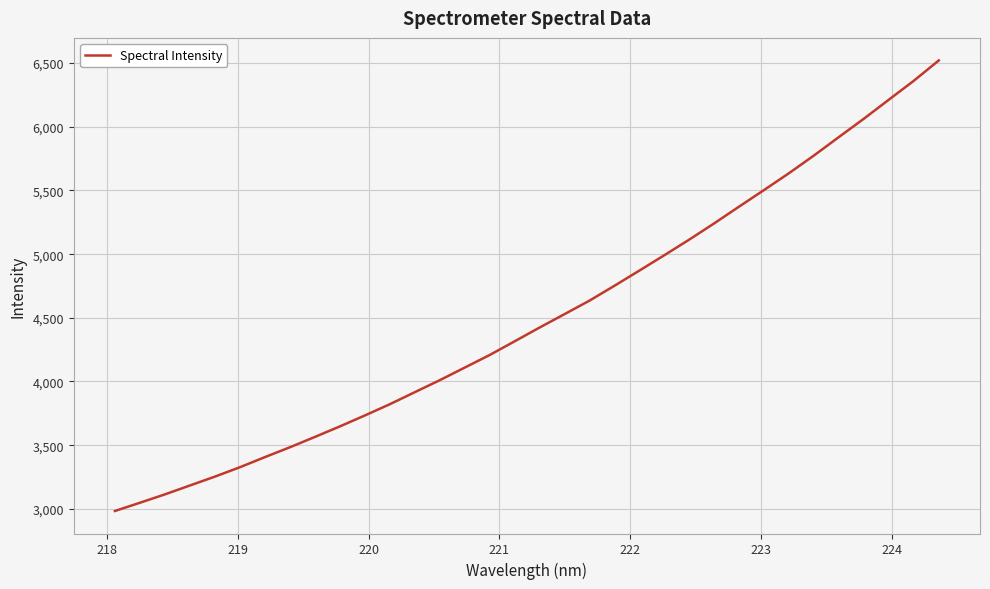

What is the minimum value shown in the chart?

2983.2